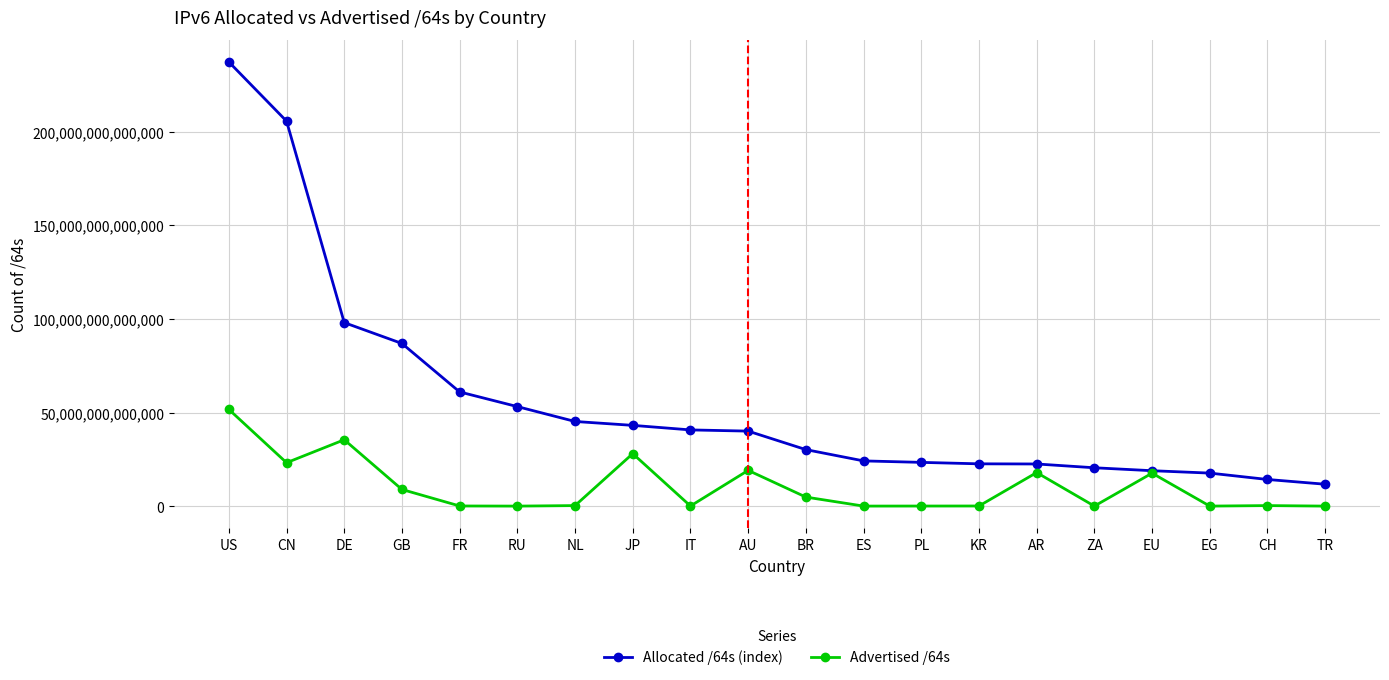

The Allocated /64s (index) series shows 60988543336448 at FR. True or false?

True